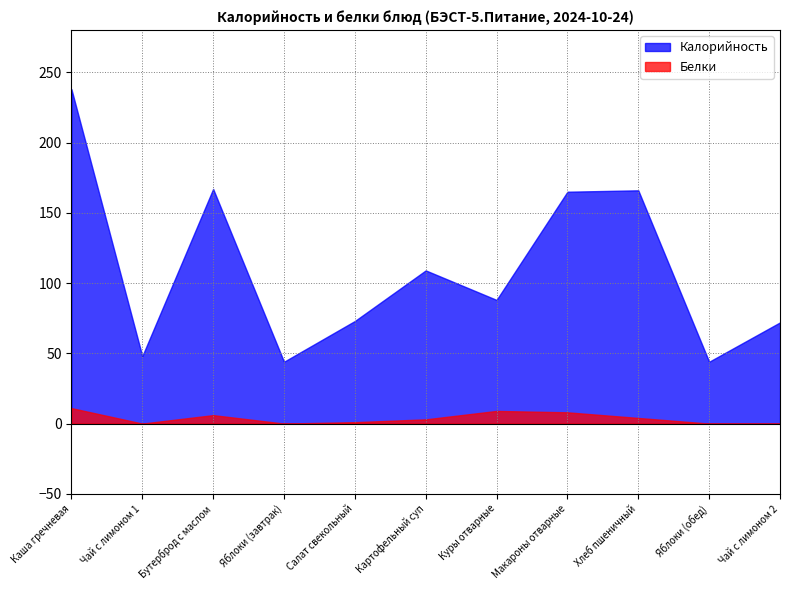

Which category has the highest value in the Калорийность series?

Каша гречневая